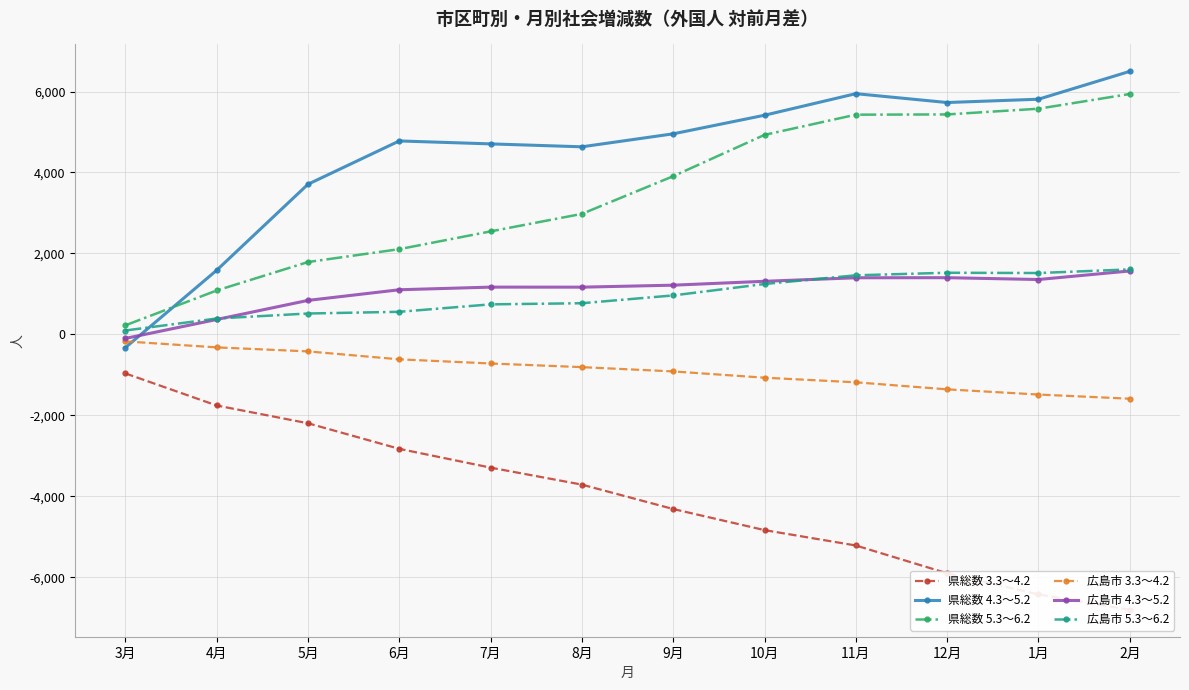

How many data points does each series have?

12